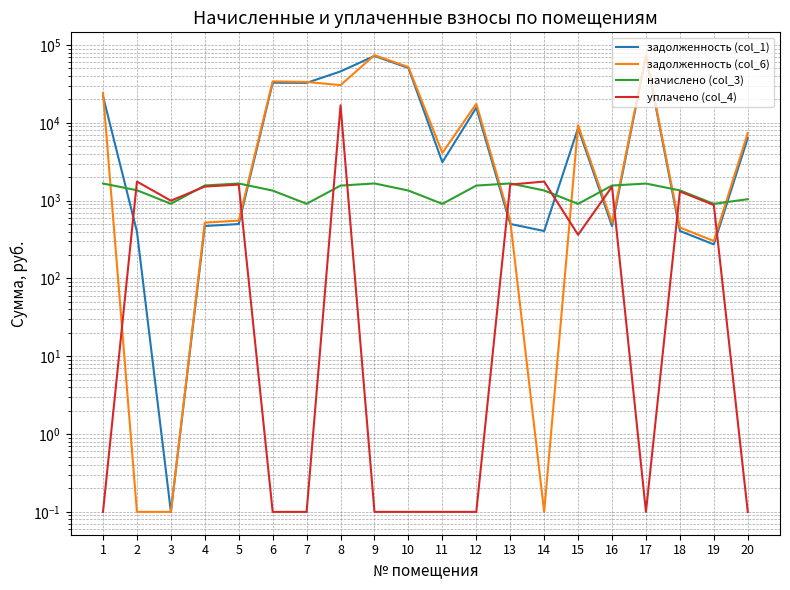

Between 4 and 7, which is larger?

7